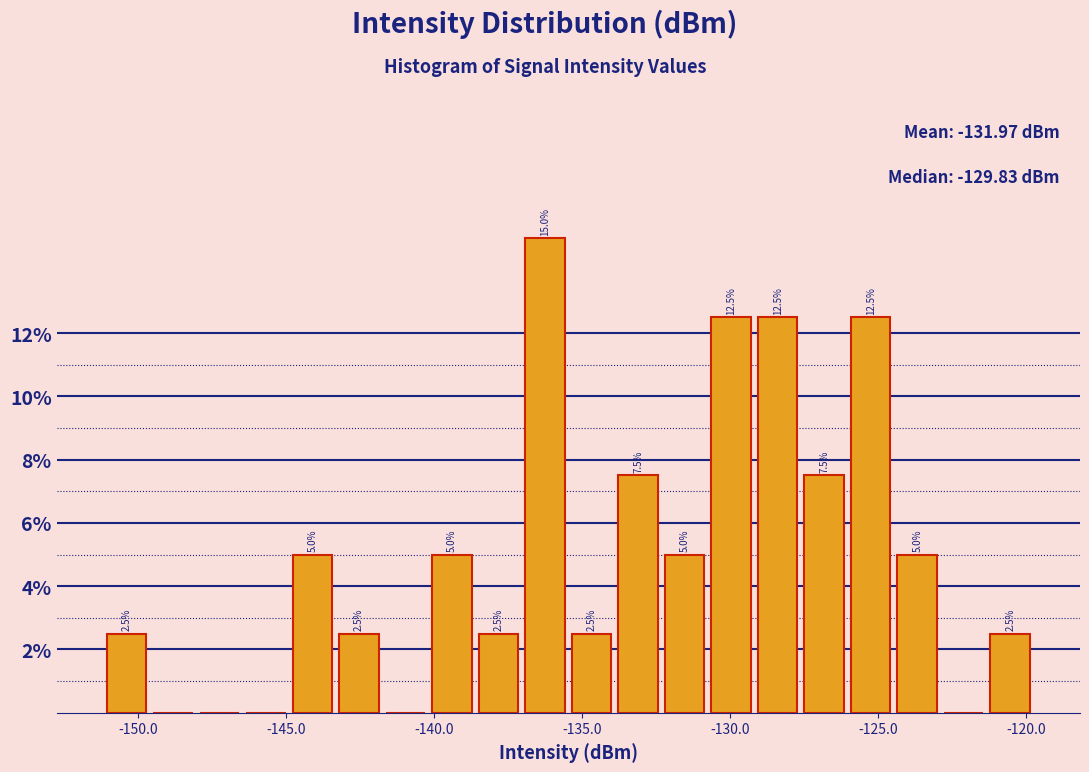

Read against the x-axis, roughly where is the centre of the tallest bar?

-136.5